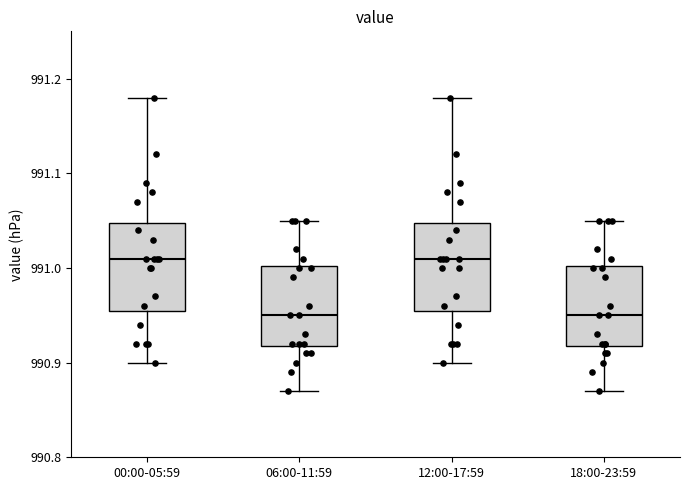

Reading left to right, transcribe this box plot: for each box, give where its median line is, the range the box spans, and where its two whiskers end, as read against the y-axis. The values are not printed on the chart, so give them approximately, as read against the axis.

00:00-05:59: median 991.01, box 990.96 to 991.05, whiskers 990.90 to 991.18
06:00-11:59: median 990.95, box 990.92 to 991.00, whiskers 990.87 to 991.05
12:00-17:59: median 991.01, box 990.96 to 991.05, whiskers 990.90 to 991.18
18:00-23:59: median 990.95, box 990.92 to 991.00, whiskers 990.87 to 991.05